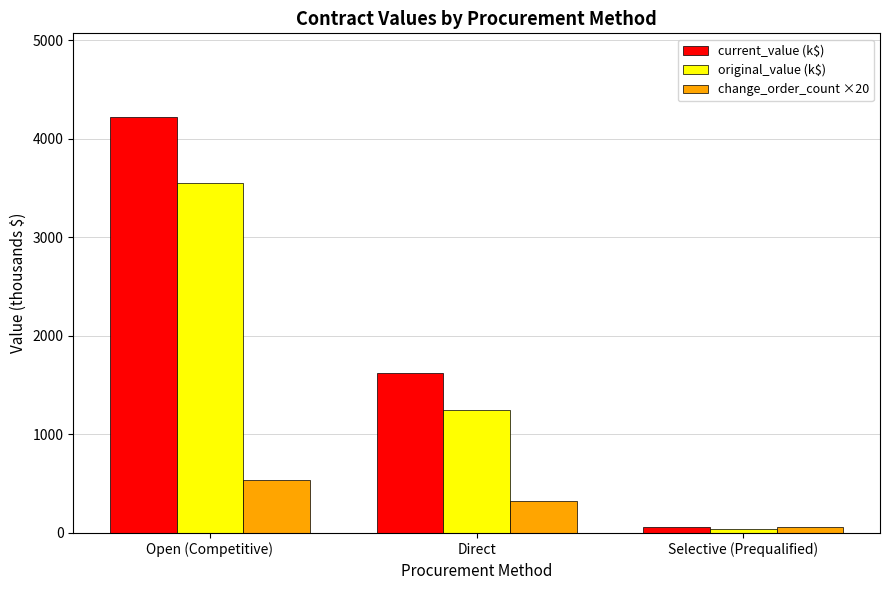

Read the current_value (k$) value at Open (Competitive).

4225.6